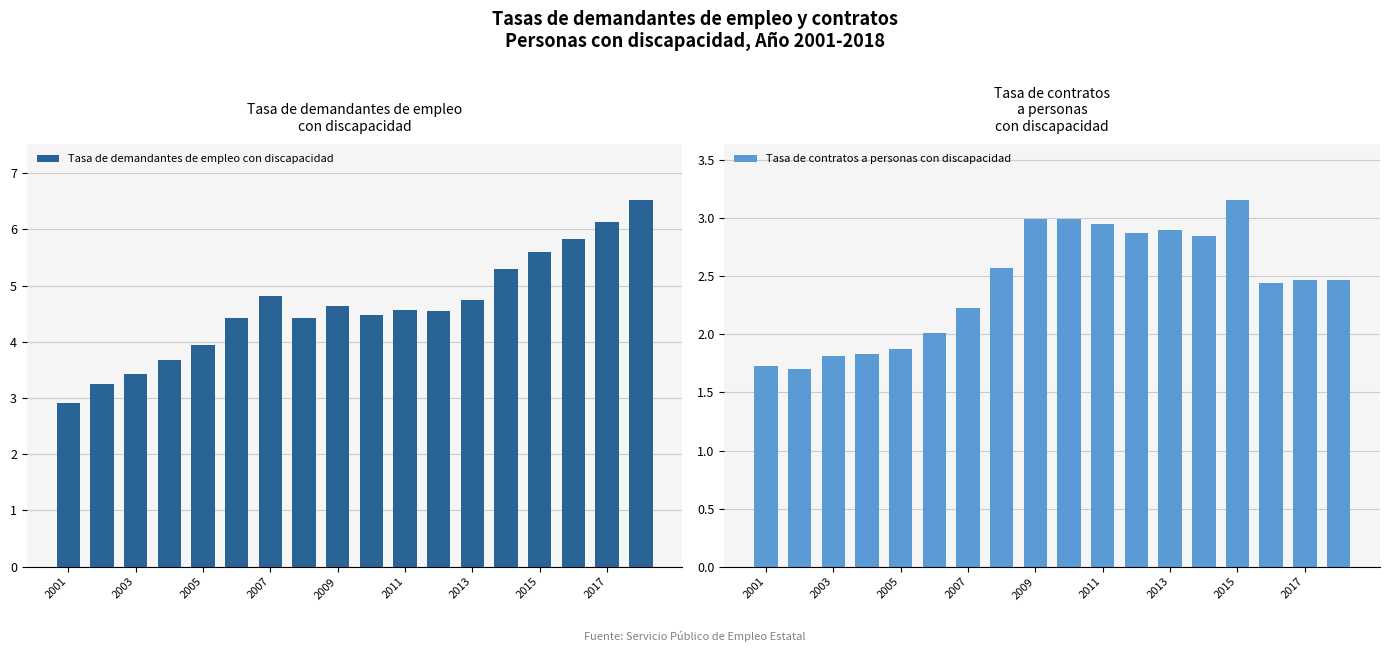

What is the minimum value shown in the chart?

1.7